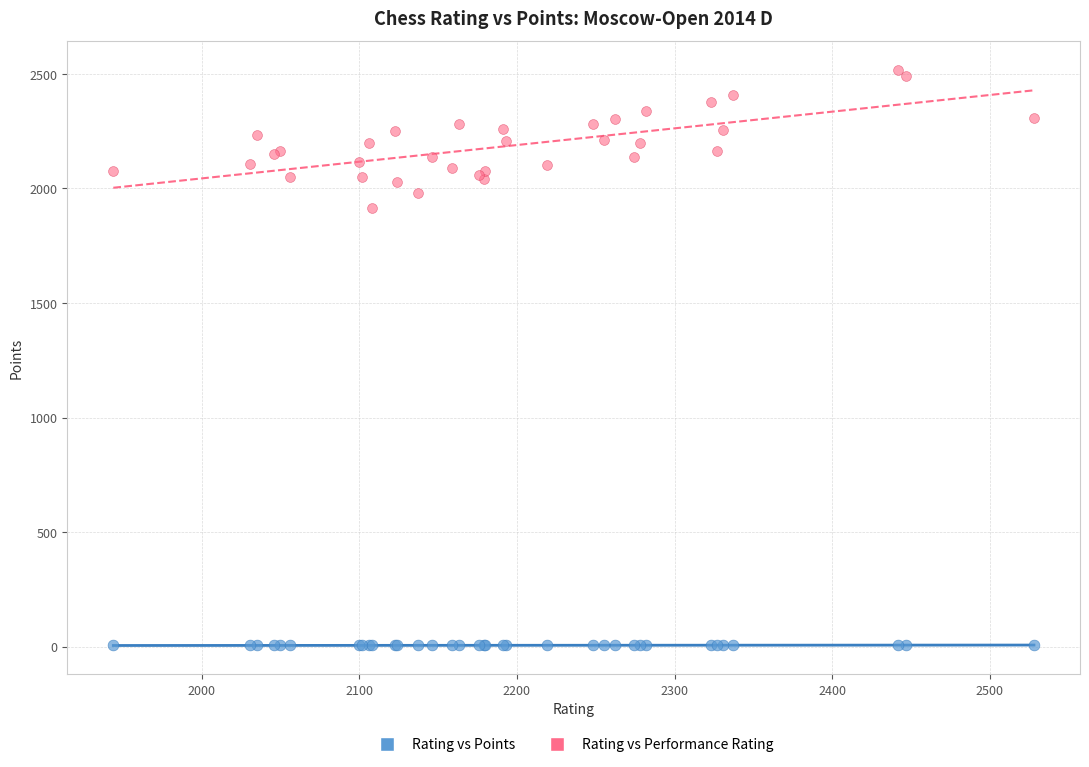

What is the X range (max minus min) for the scatter plot?

584.0